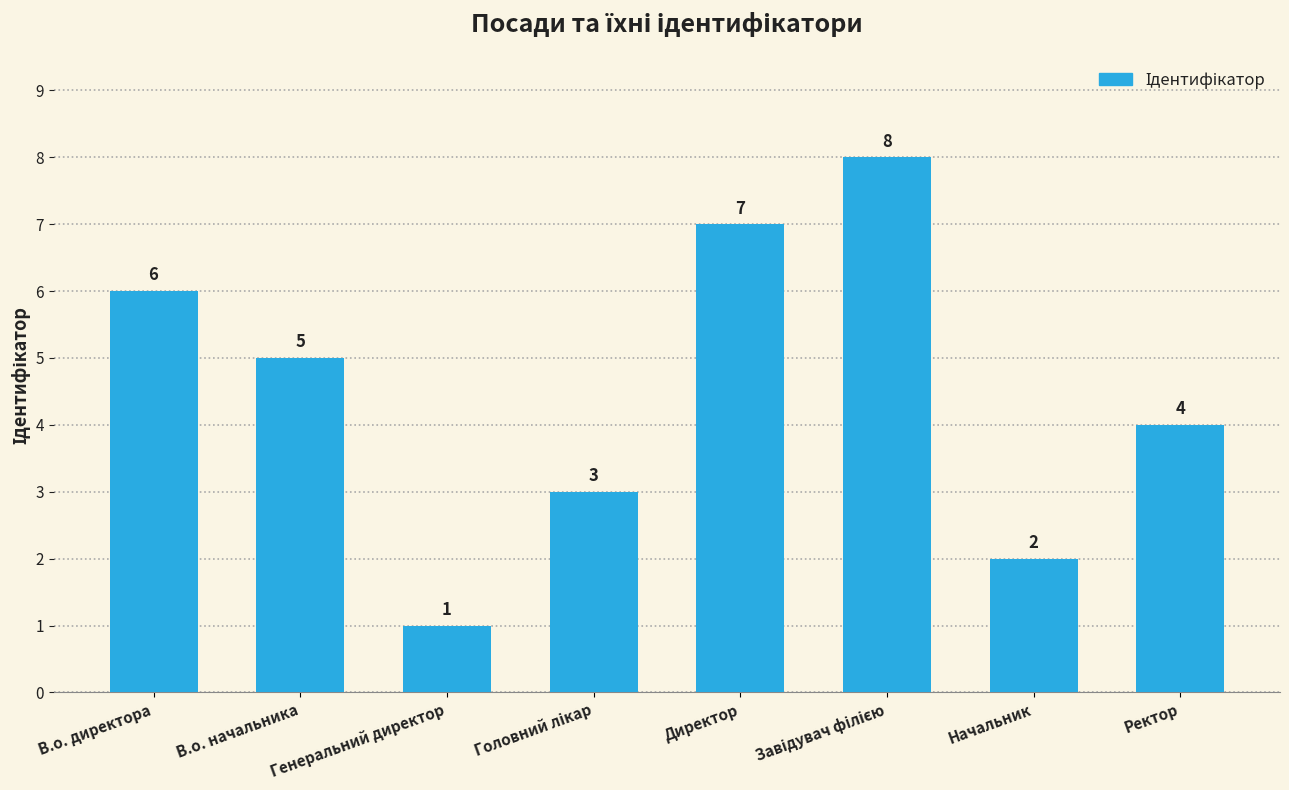

What is the sum of all values?

36